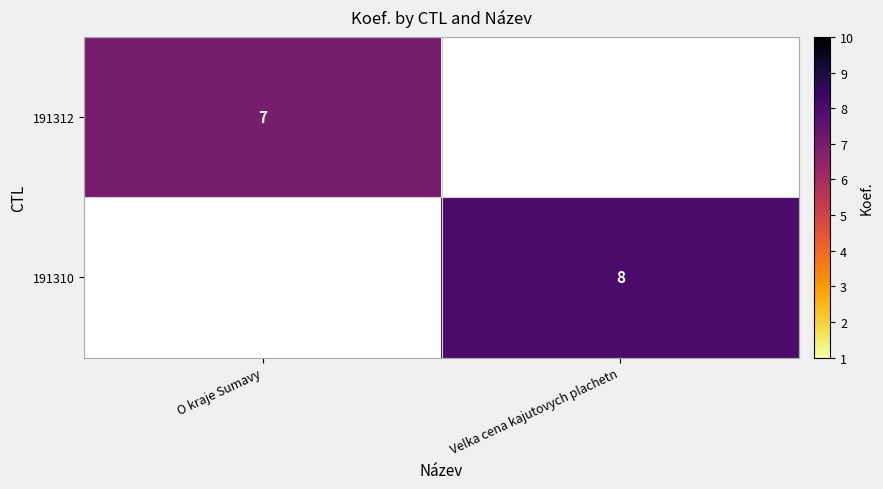

The value of 191310 at Velka cena kajutovych plachetn is 8. True or false?

True